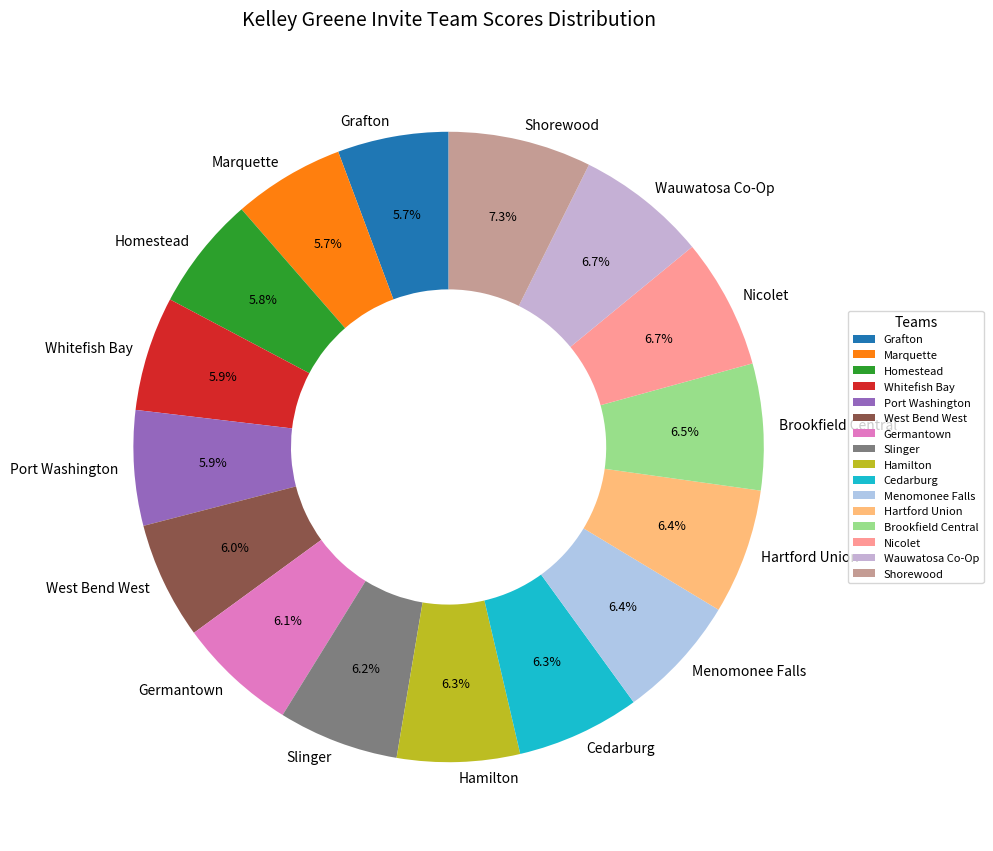

To the nearest percent, what percentage of the pie is Hartford Union?

6%